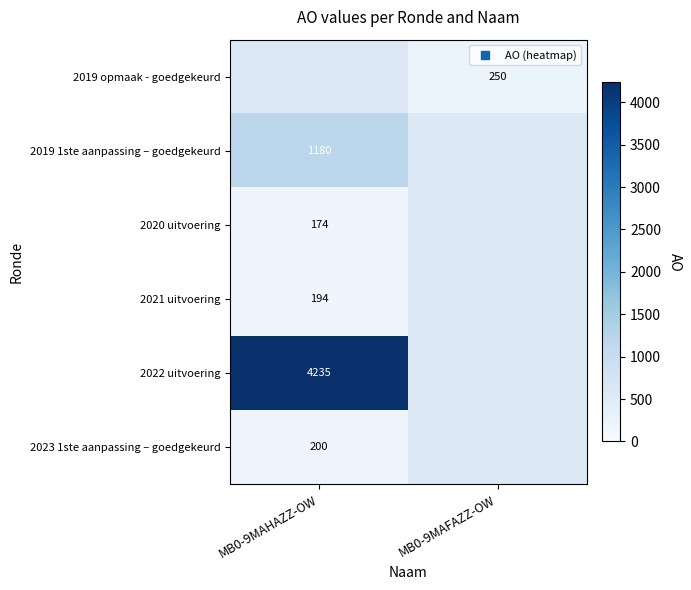

What is the smallest value displayed?

174.0